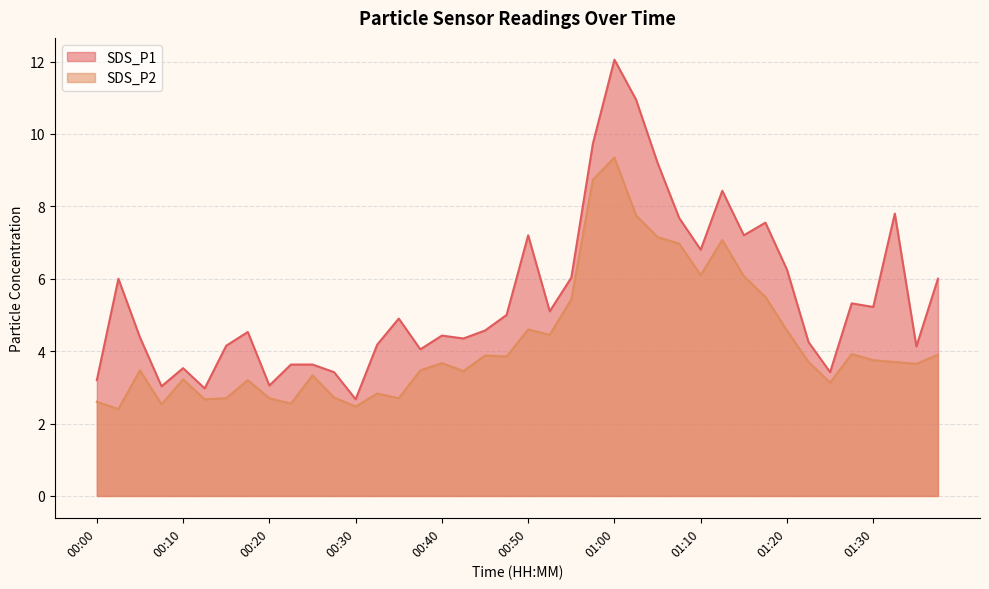

Is it true that SDS_P1 equals 5.1 at 00:52?

True